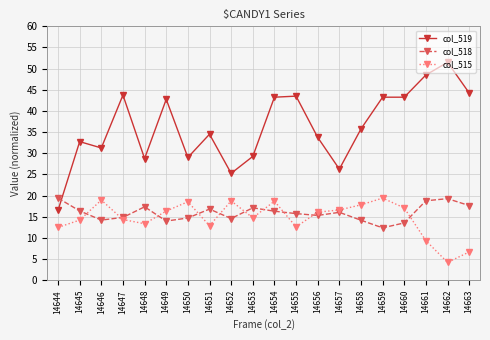

How many interior local valleys does the col_518 series have?

5